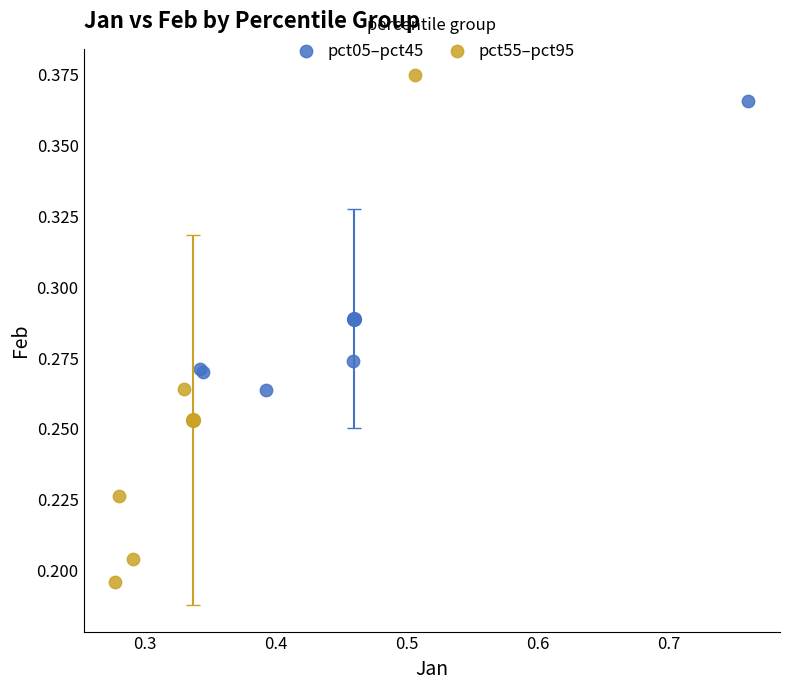

Which series has the widest spread of Y values?

pct55–pct95